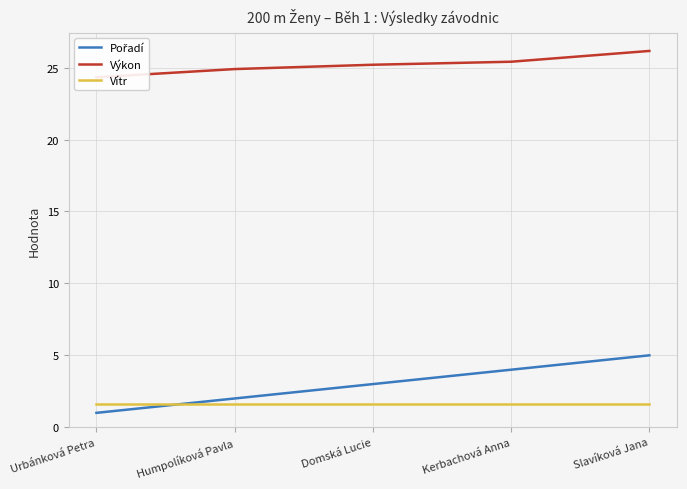

What is the label of the 5th point from the right?

Urbánková Petra